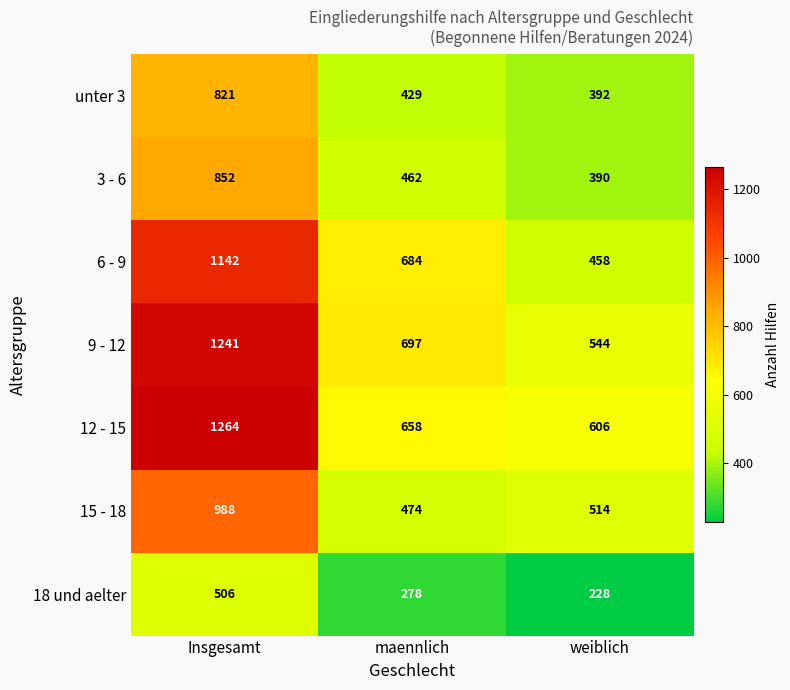

Reading left to right, list all the values displayed in this chart.

unter 3: 821	429	392
3 - 6: 852	462	390
6 - 9: 1142	684	458
9 - 12: 1241	697	544
12 - 15: 1264	658	606
15 - 18: 988	474	514
18 und aelter: 506	278	228